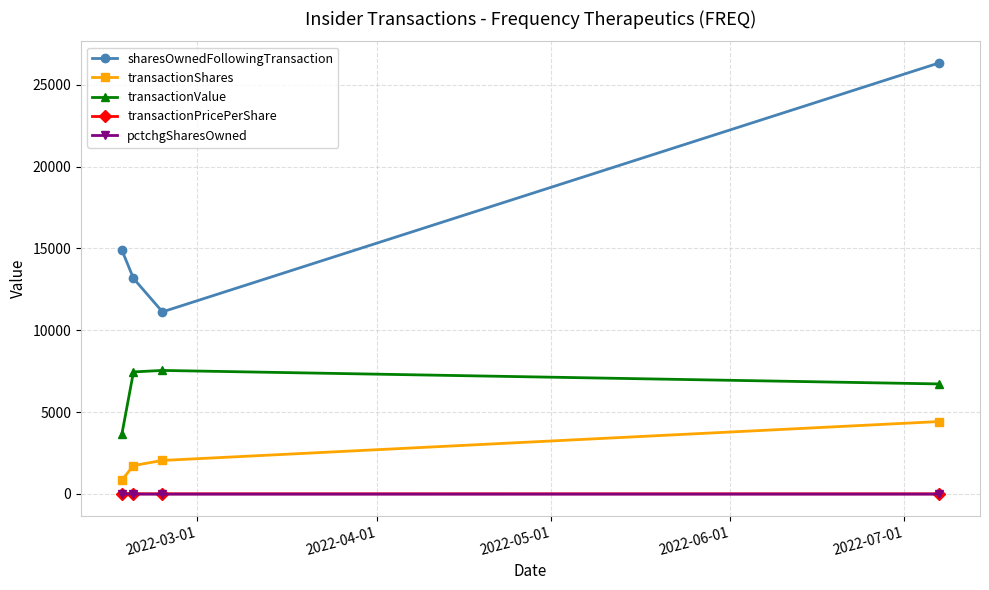

What is the sum of all pctchgSharesOwned values?

-47.0